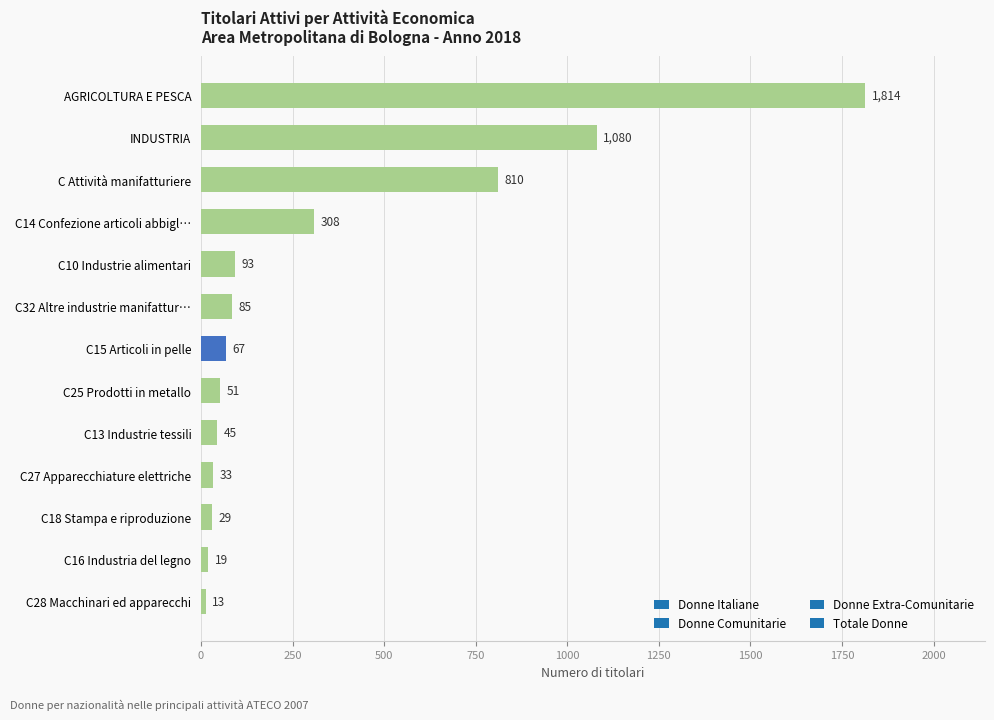

Which label corresponds to the smallest value in the chart?

C28 Macchinari ed apparecchi